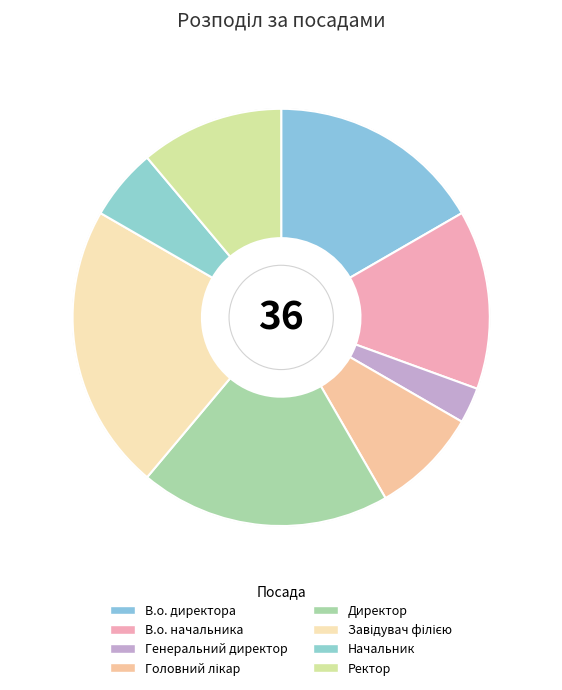

Which slice is the largest?

Завідувач філією